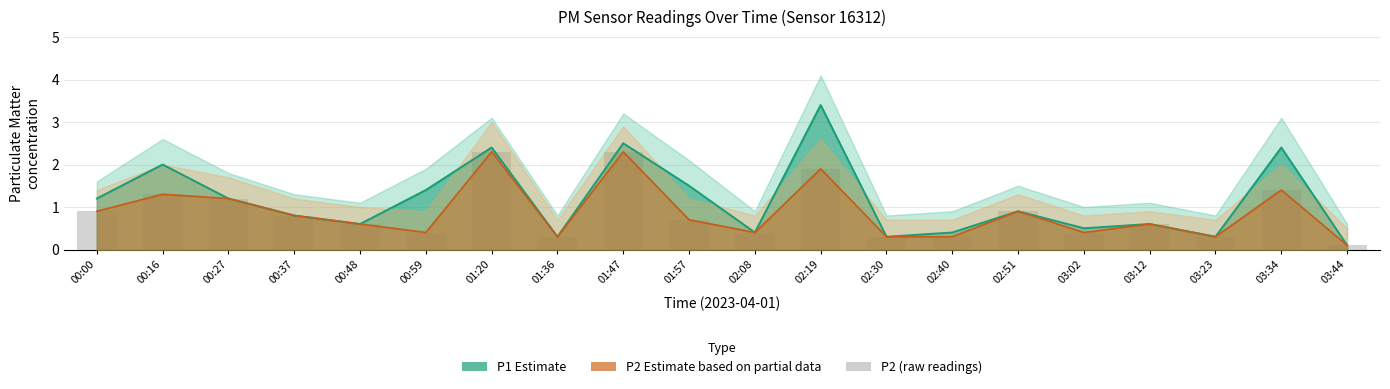

What is the label of the 18th bar from the left?

03:23